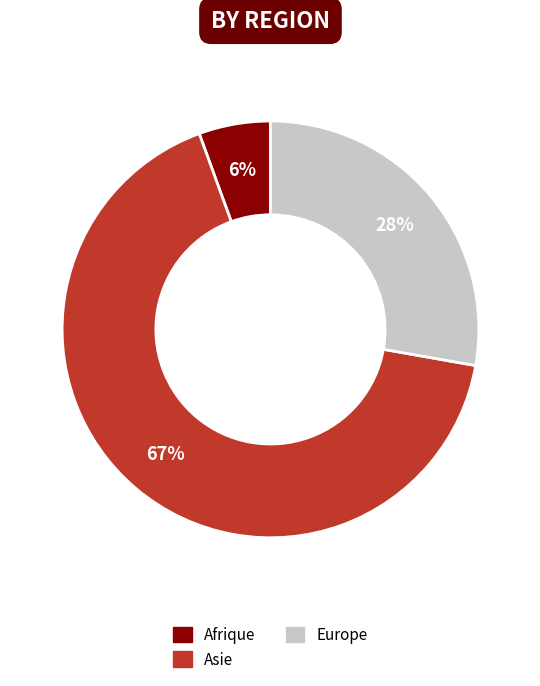

How many segments does this pie chart have?

3